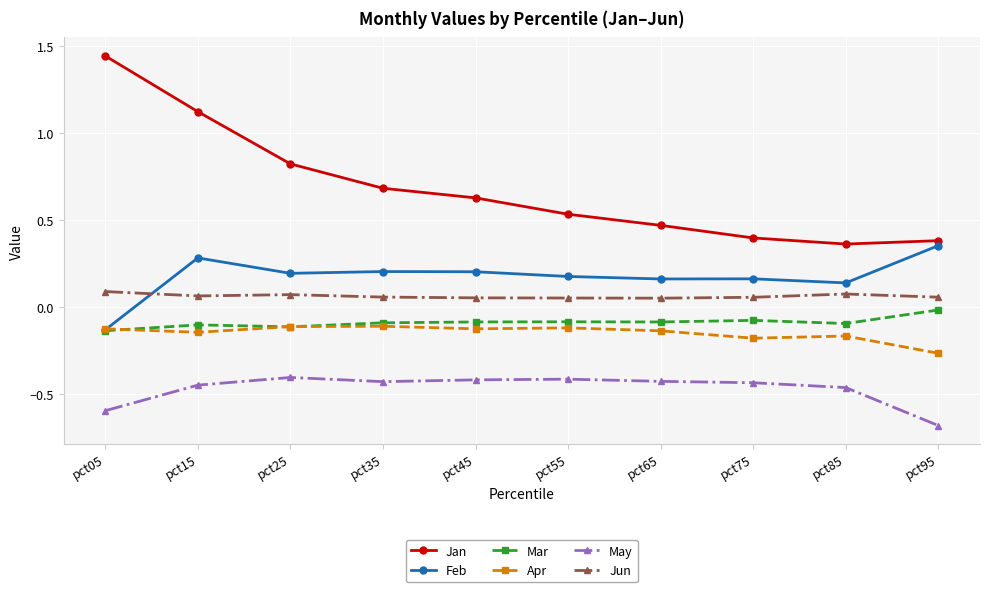

Which series has the widest spread of values?

Jan